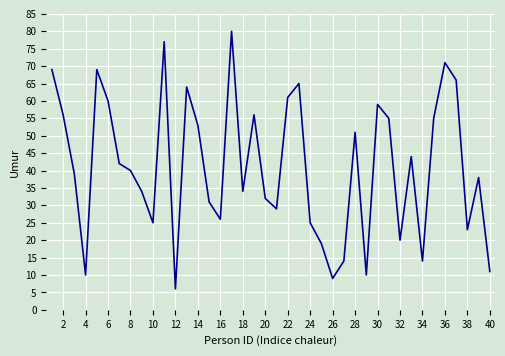

What is the average value?

41